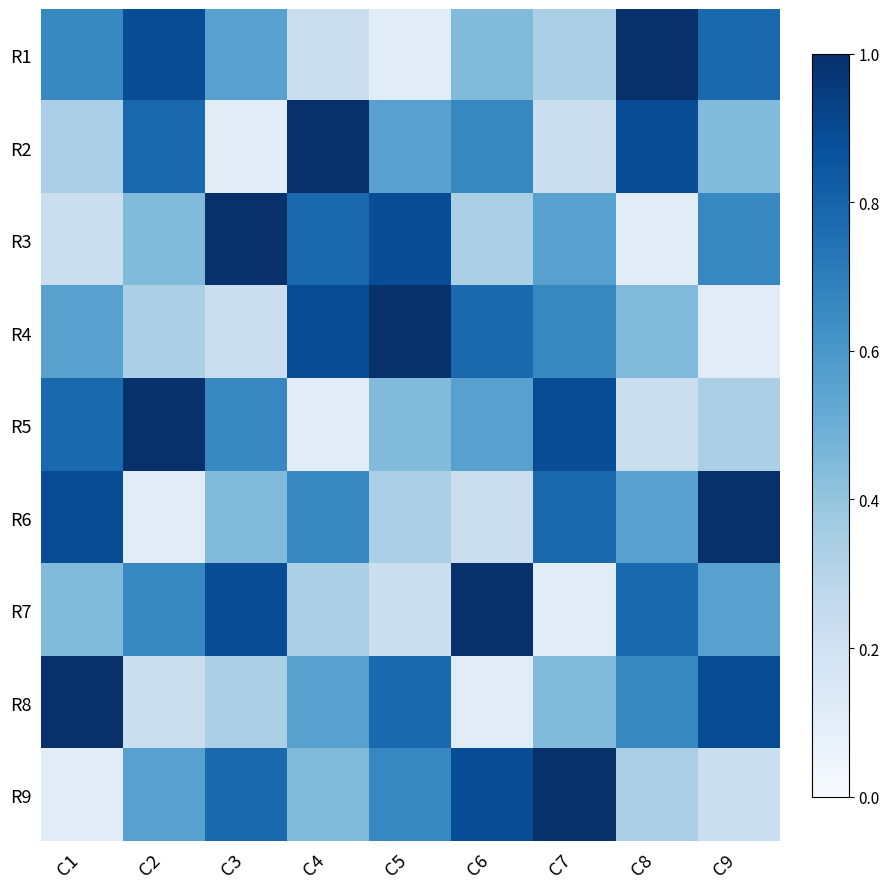

How many categories are shown in the chart?

9